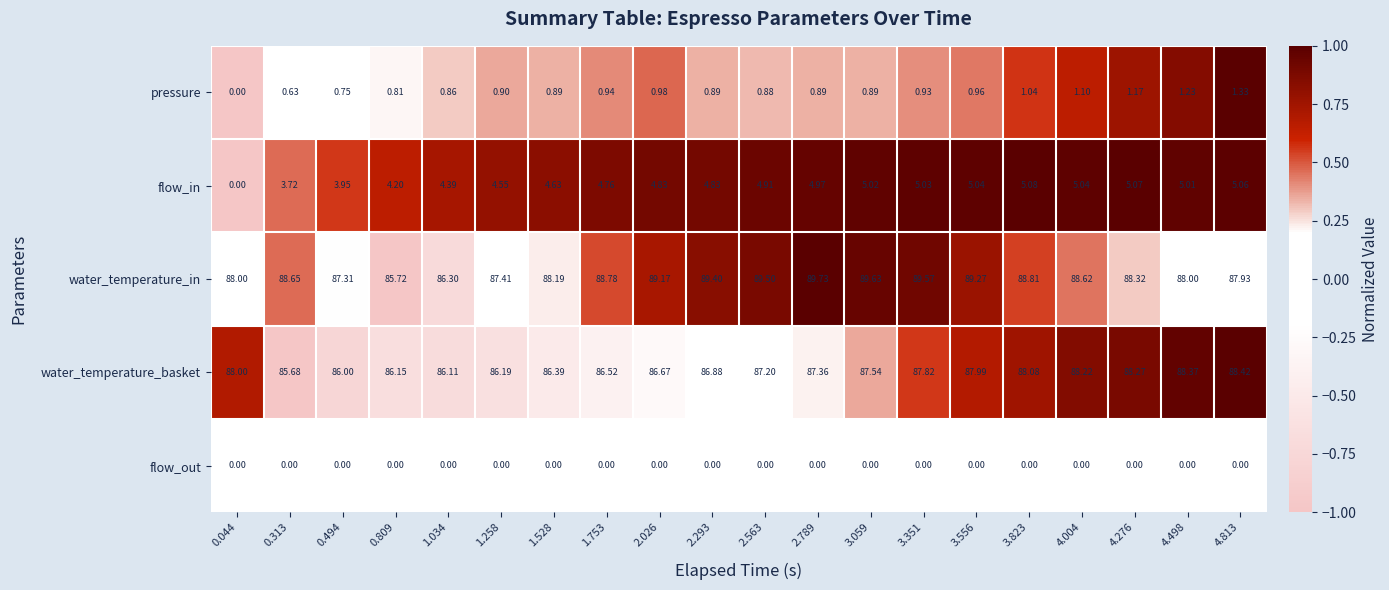

What is the total value across all series at 4.498?

182.6